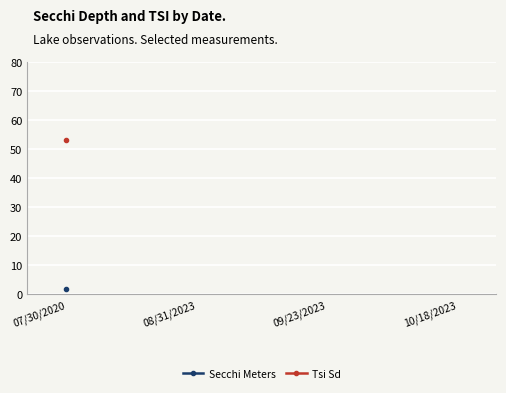

What are all the series names shown in the legend?

Secchi Meters, Tsi Sd